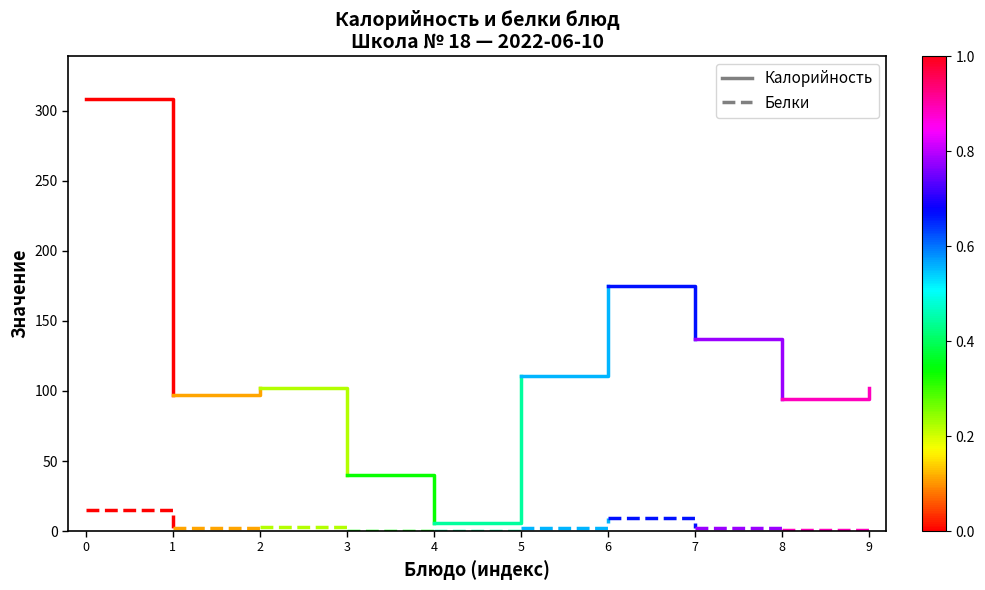

Rank the series by their average value, from lowest to highest.

Белки, Калорийность